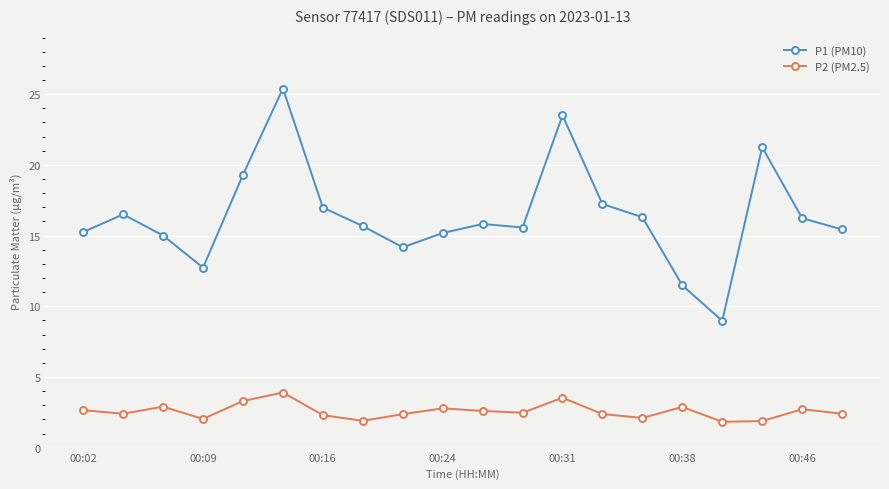

What are all the series names shown in the legend?

P1 (PM10), P2 (PM2.5)